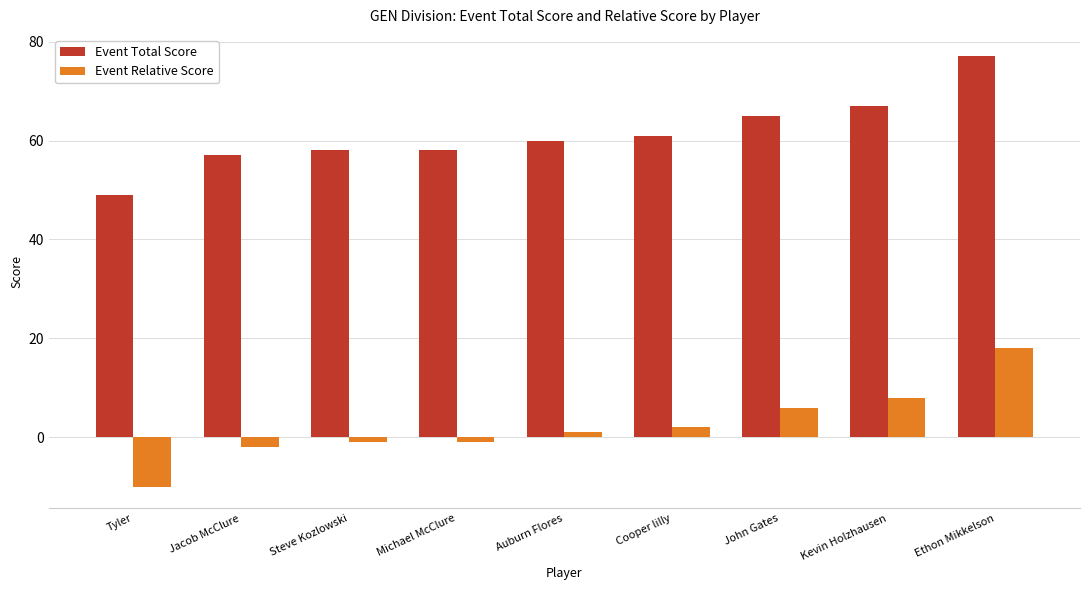

Rank the series at John Gates from lowest to highest value.

Event Relative Score, Event Total Score